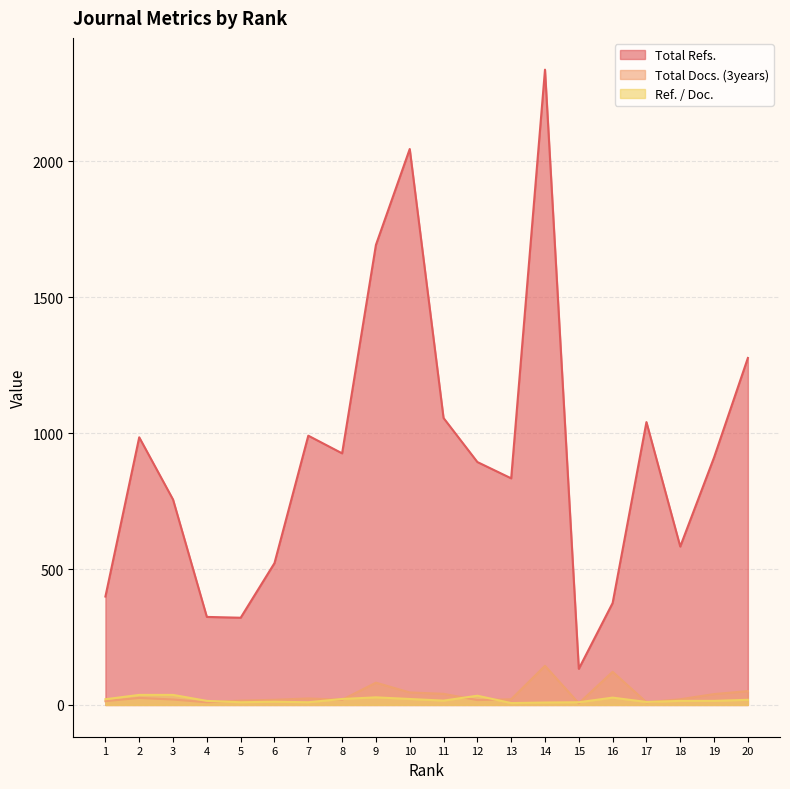

Which category has the highest value across all series?

14